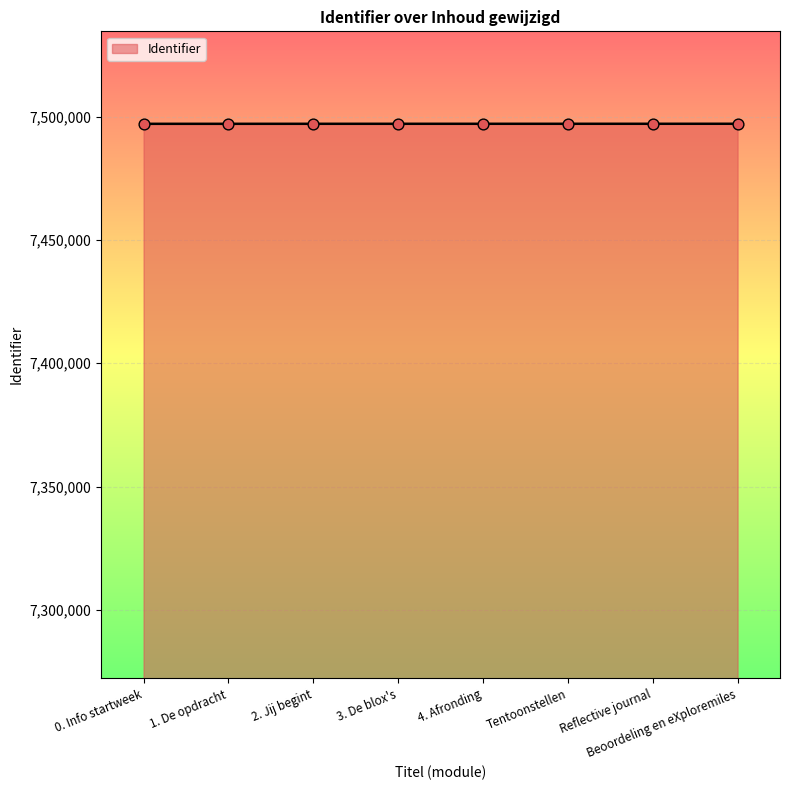

What is the change in value from 1. De opdracht to 2. Jij begint?

+4